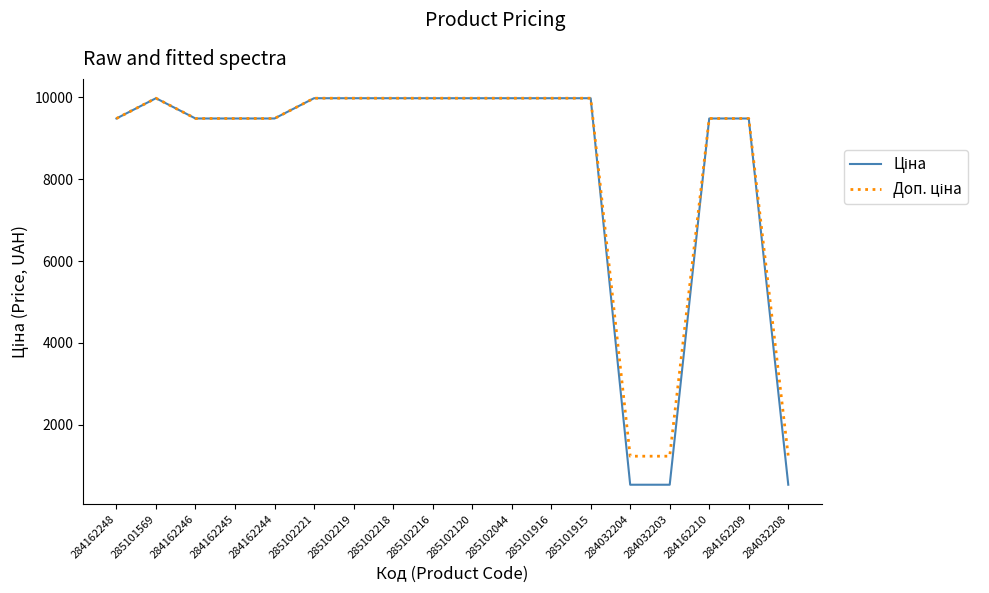

True or false: Доп. ціна and Ціна intersect in this chart.

False